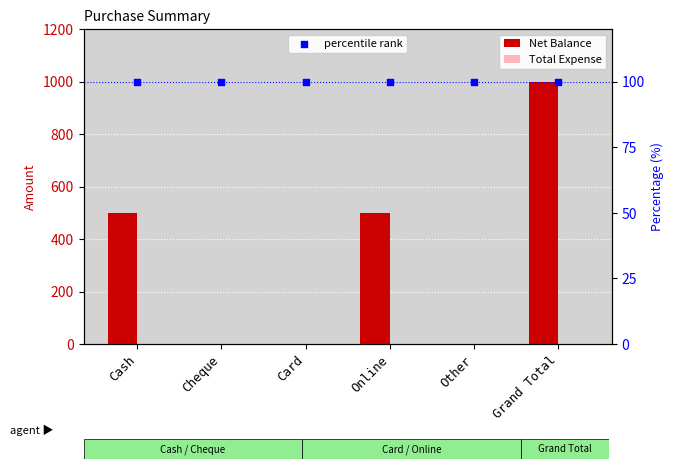

What are all the series names shown in the legend?

Net Balance, Total Expense, percentile rank